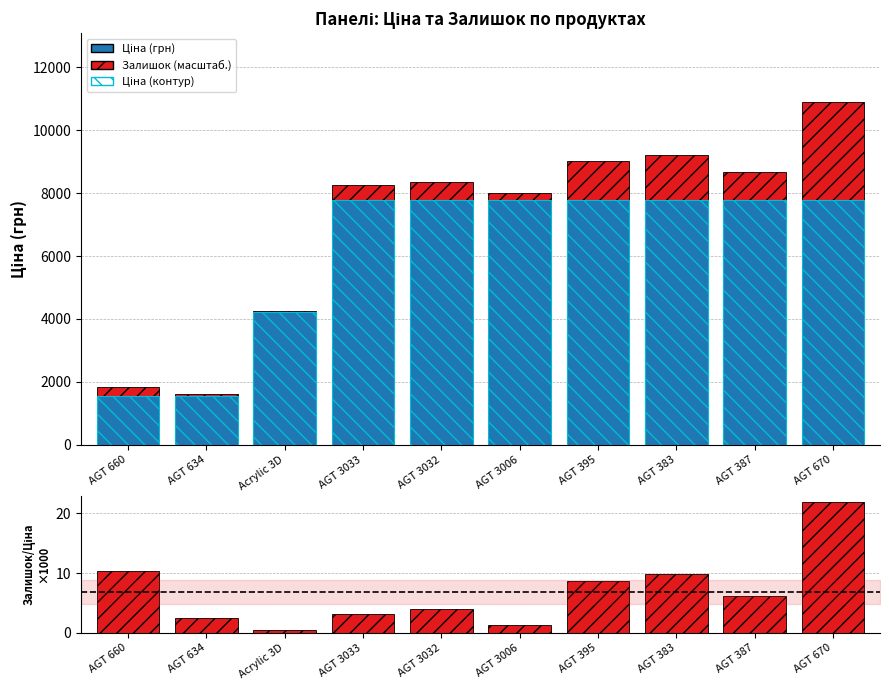

Does the chart contain stacked bars?

No